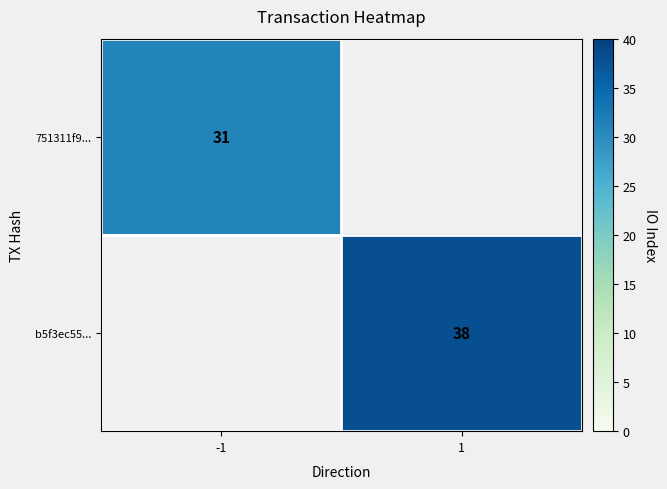

What is the smallest value displayed?

31.0